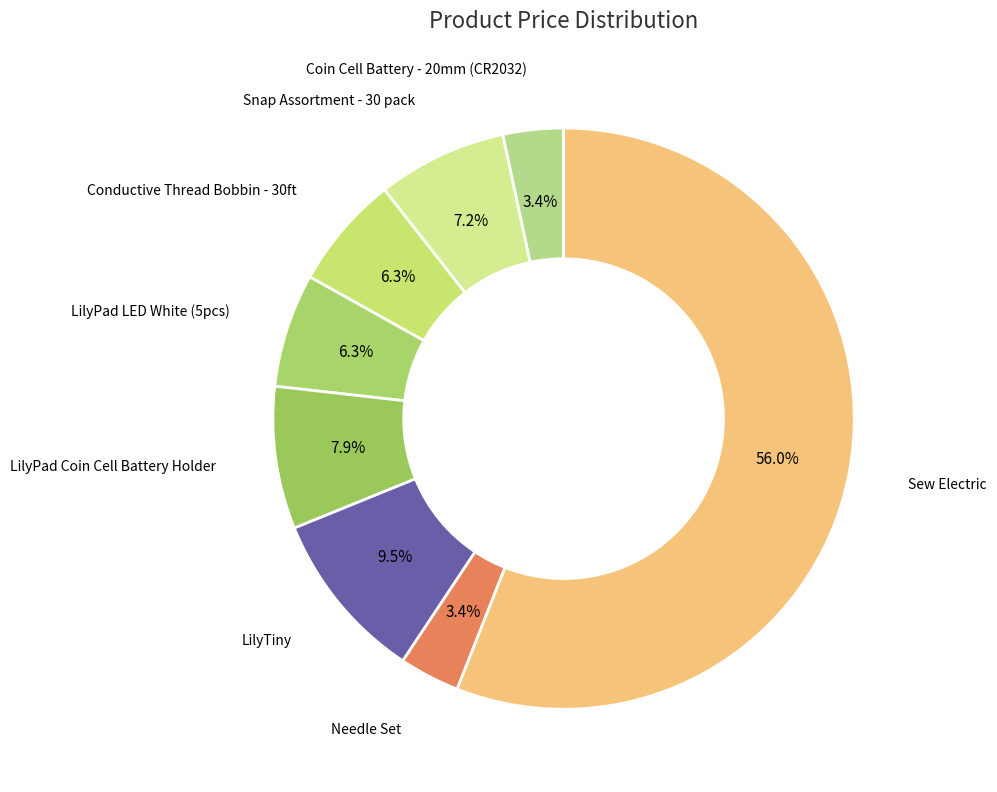

What is the ratio of the value at Needle Set to the value at LilyTiny?

0.4